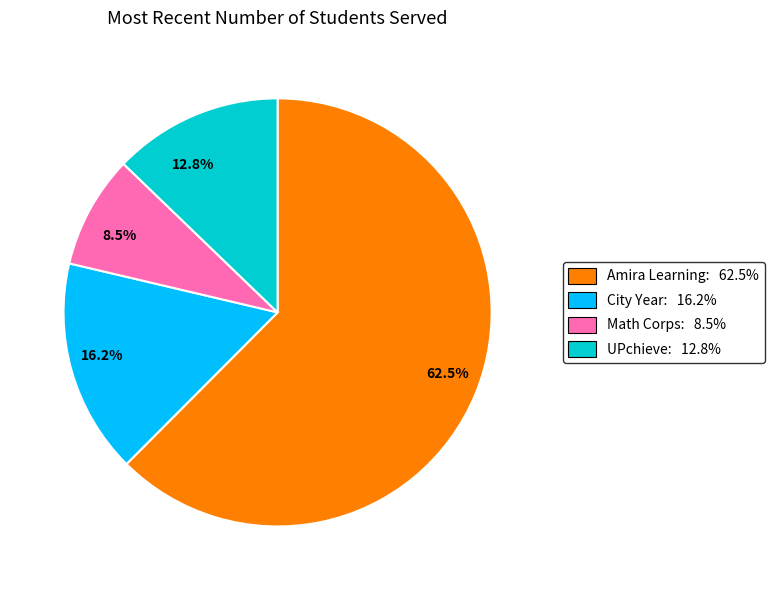

Do 16.2% and 12.8% together represent more than half of the pie?

No